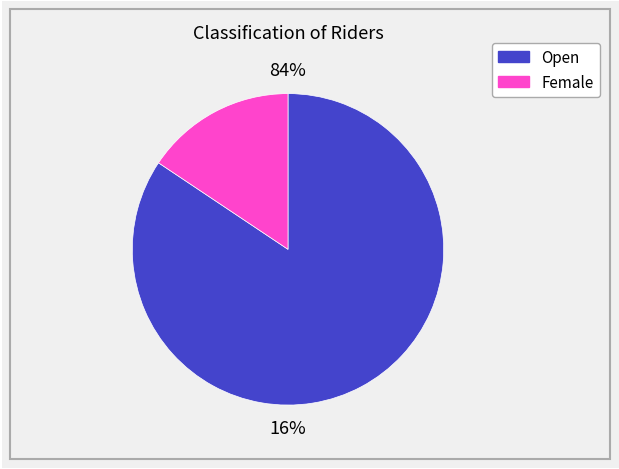

Do Female and Open together represent more than half of the pie?

Yes